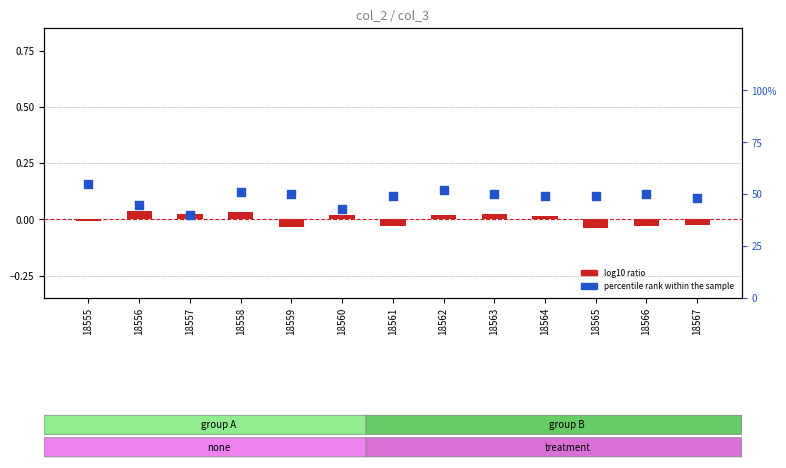

At which category is the sum across all series the highest?

18555